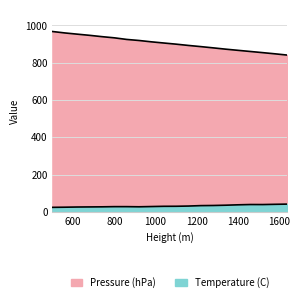

The Pressure (hPa) series shows 1220.1 at 1280. True or false?

False